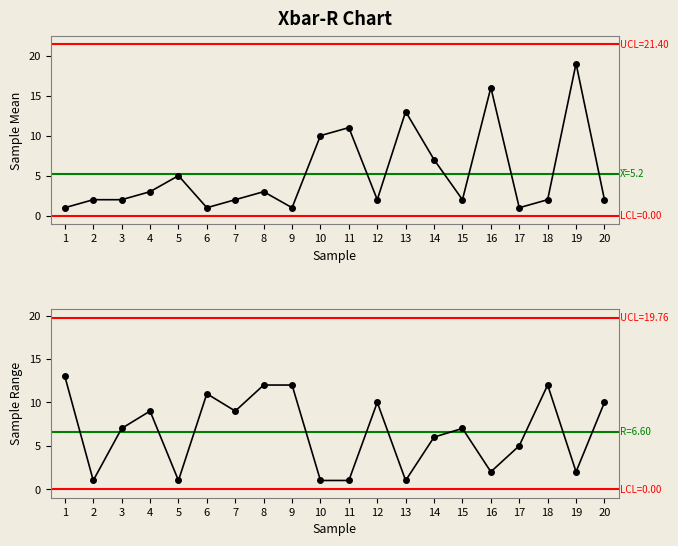

What is the total value across all series at 2?

3